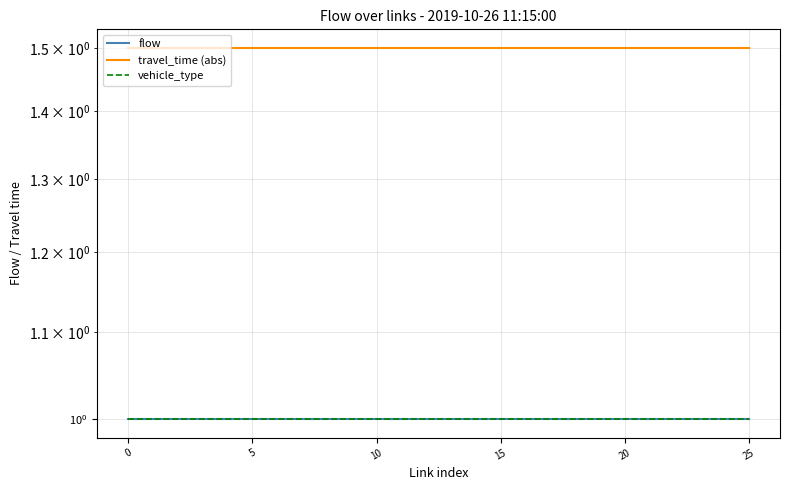

What is the label of the 24th point from the left?

23